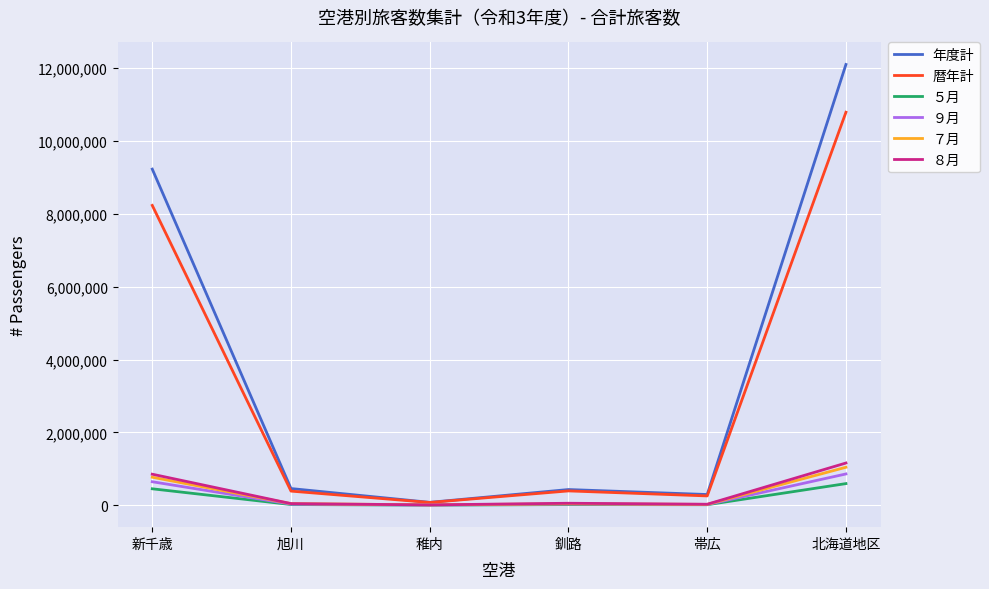

The 年度計 series shows 3382104 at 北海道地区. True or false?

False